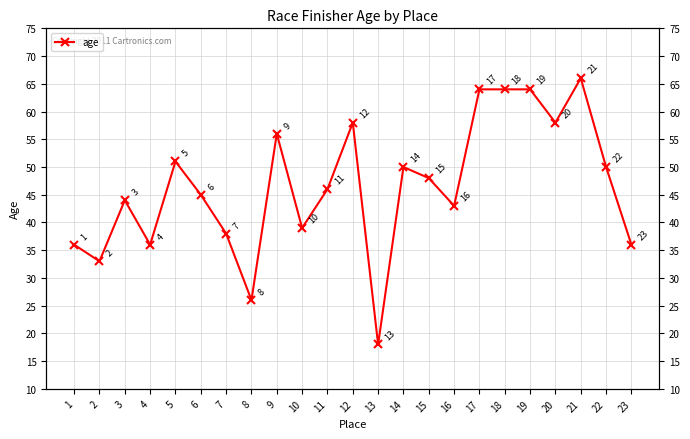

What is the maximum value shown in the chart?

66